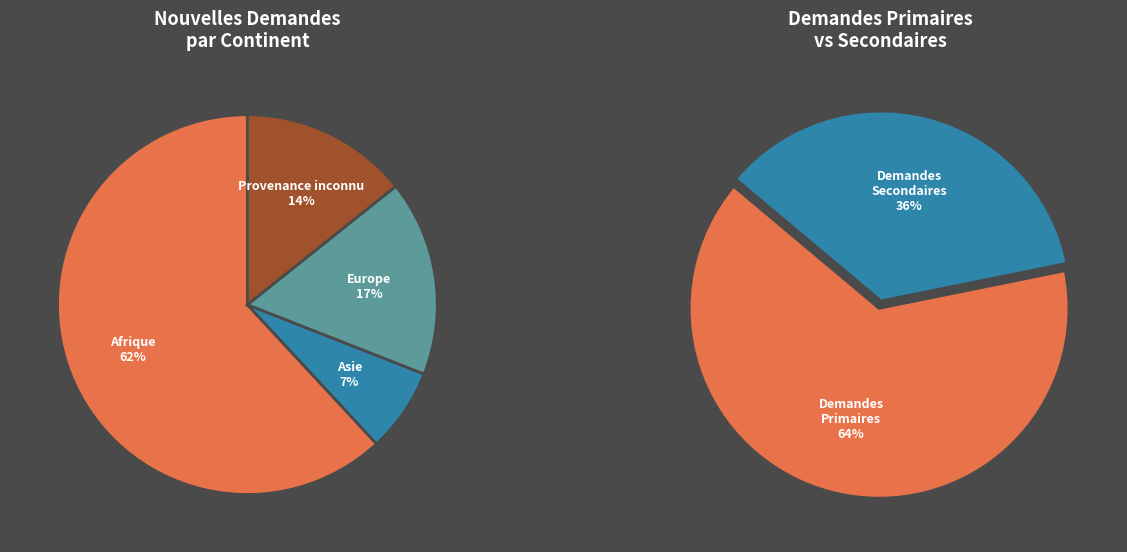

What is the majority slice?

Afrique